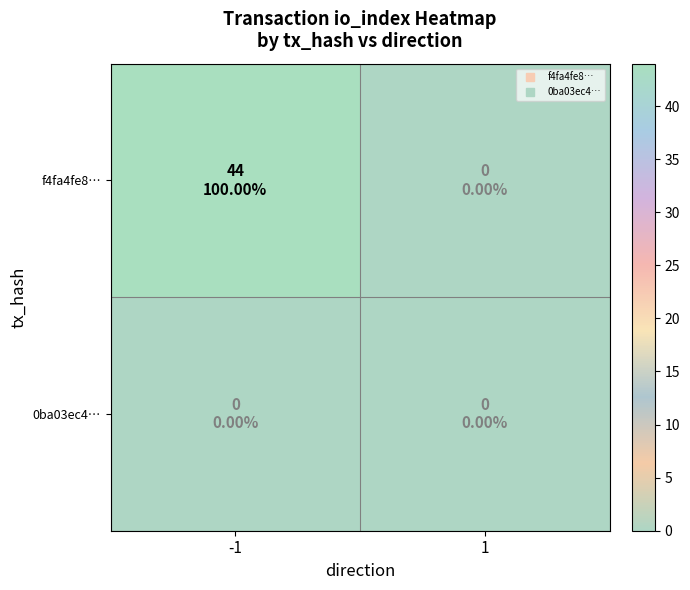

List the series in order of their overall mean, lowest first.

0ba03ec4…, f4fa4fe8…